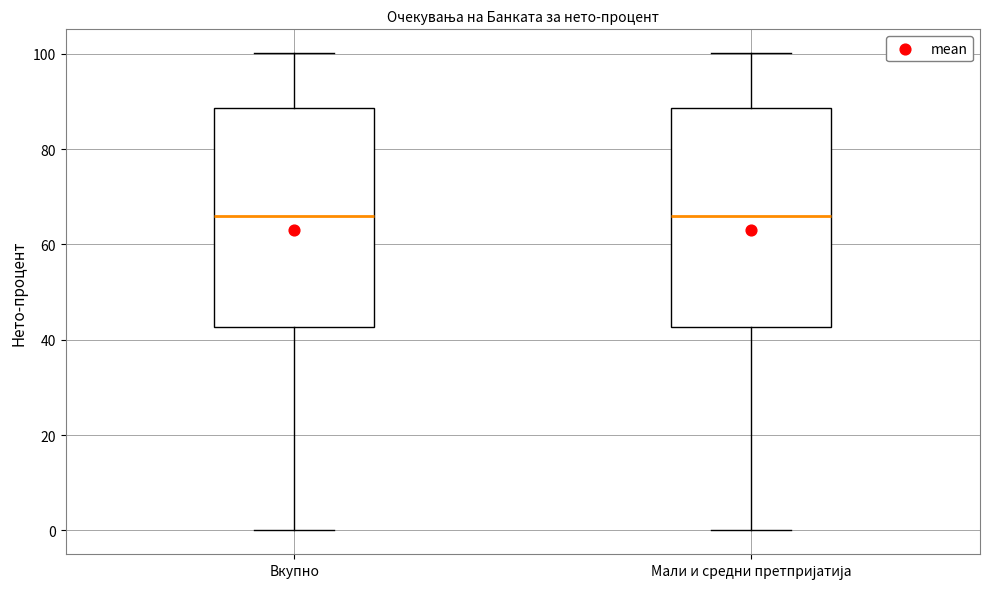

Reading left to right, read every box against the y-axis: the position of its median line, the range the box covers, and the ends of its whiskers. The values are not printed on the chart, so give them approximately, as read against the axis.

Вкупно: median 66, box 42 to 88, whiskers 0 to 100
Мали и средни претпријатија: median 66, box 42 to 88, whiskers 0 to 100